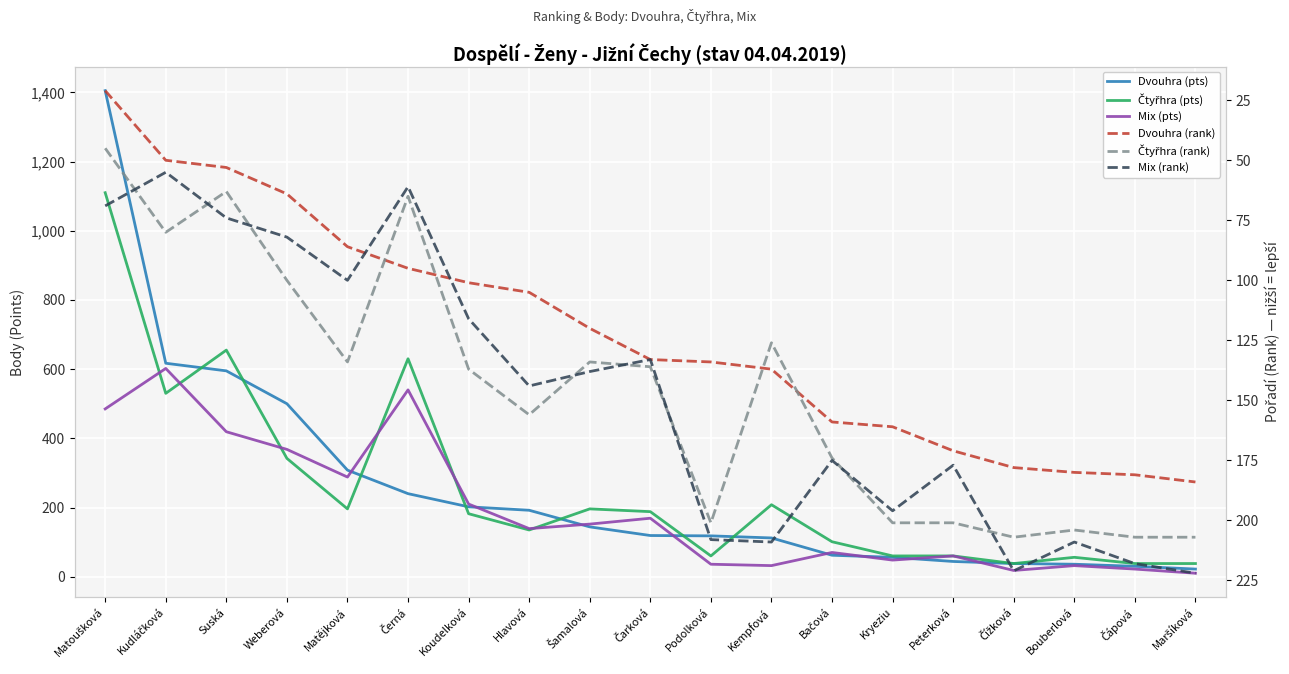

How many lines are shown in the chart?

6